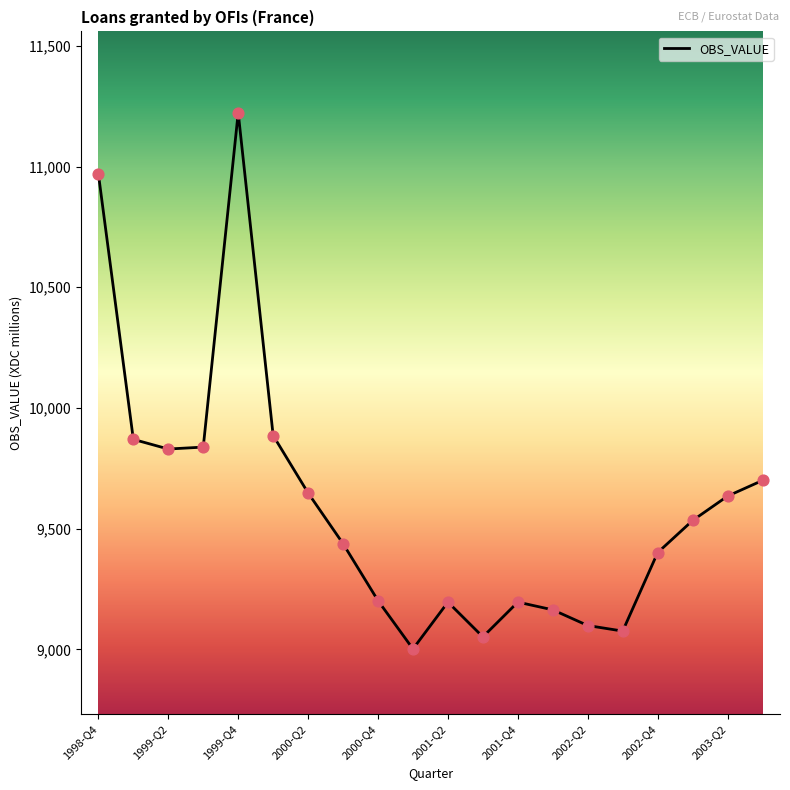

What is the smallest value displayed?

9002